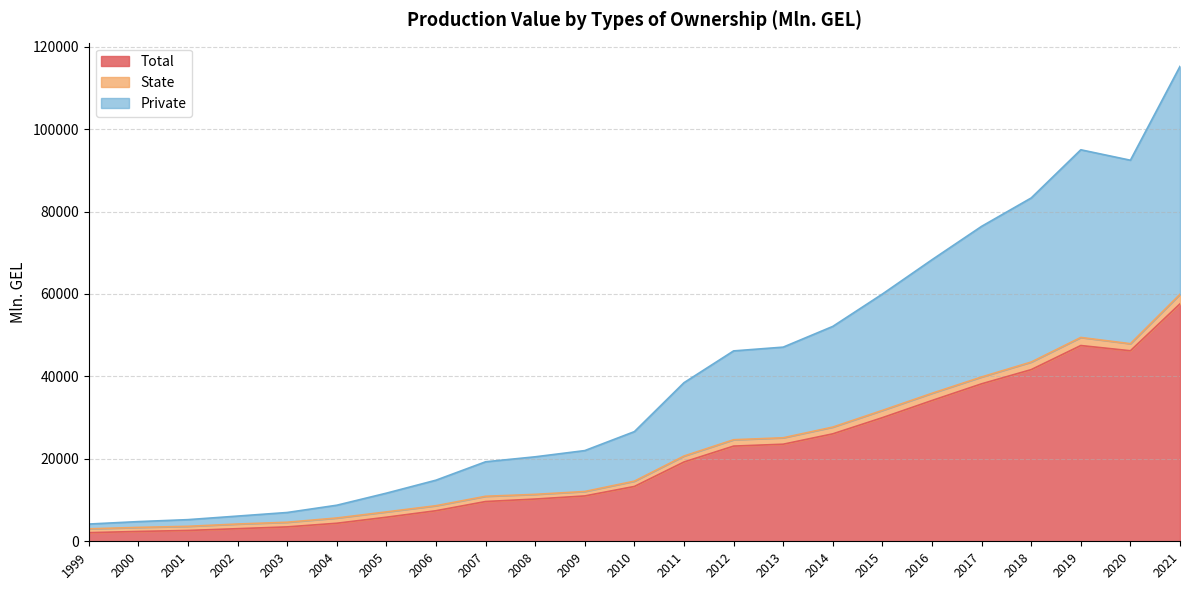

Does the chart display data point markers on the line(s)?

No